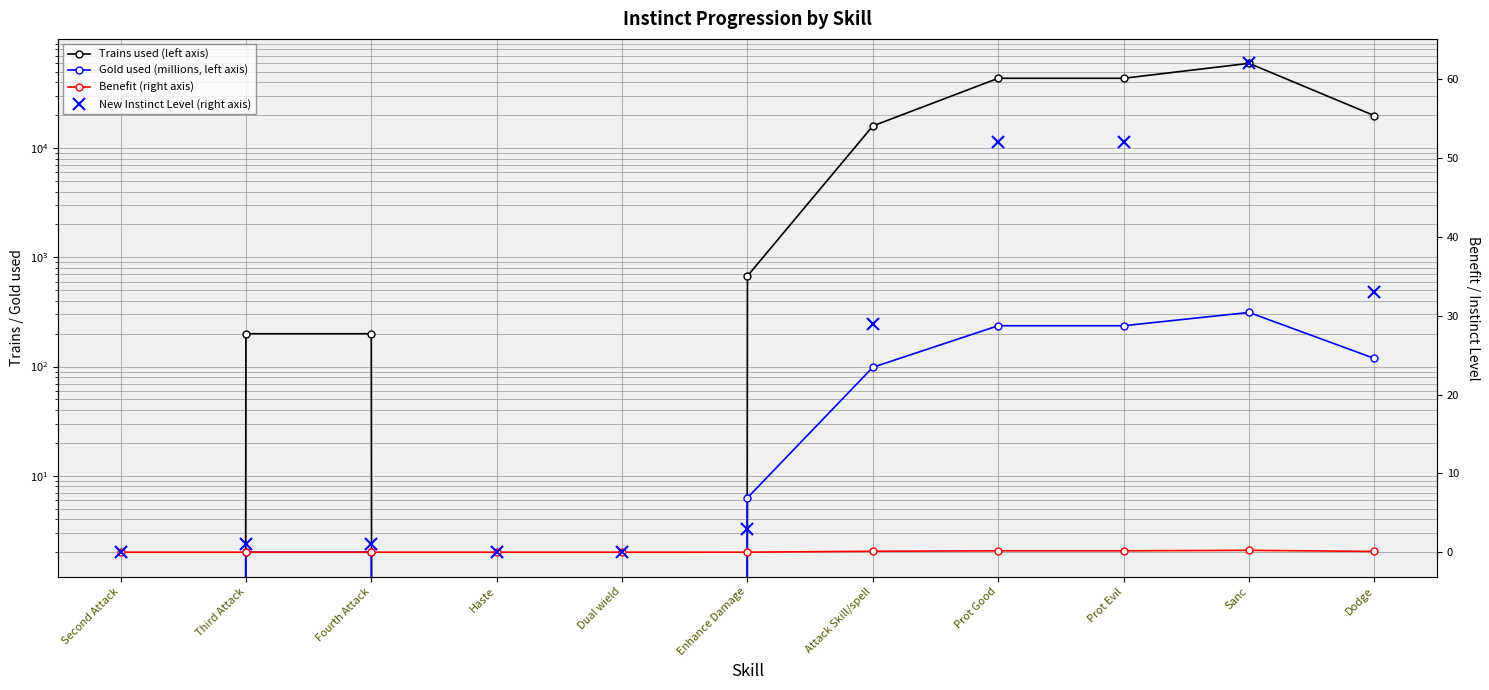

How many series are shown in this chart?

4